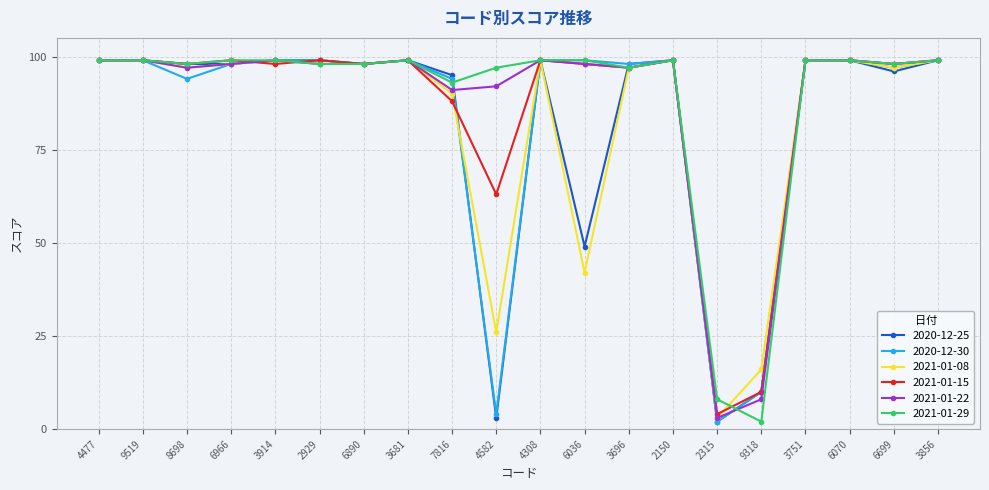

What is the highest value of the 2020-12-30 series?

99